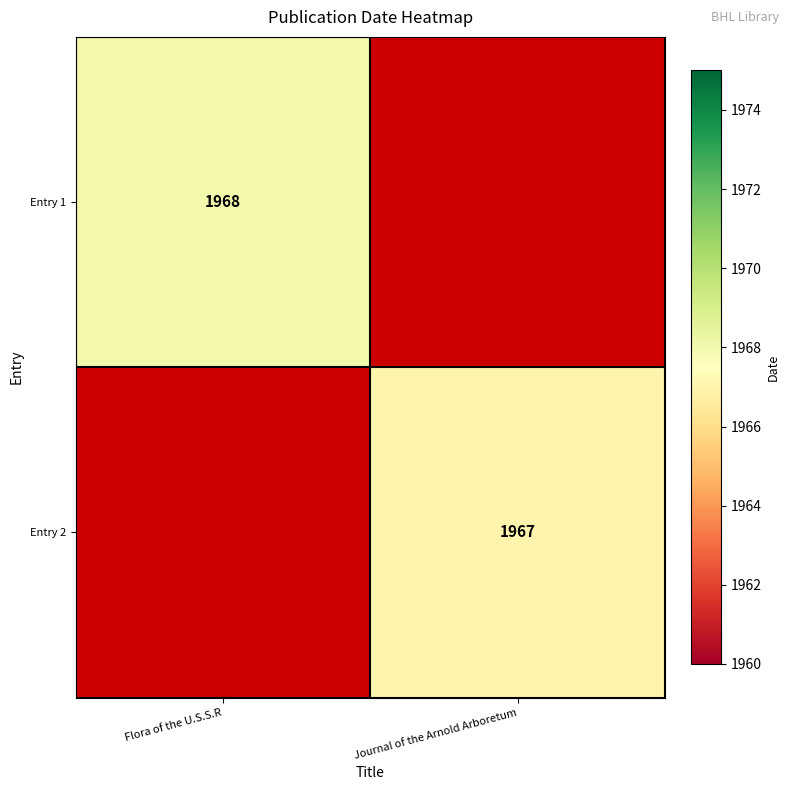

At how many categories does at least one series exceed 1967?

1